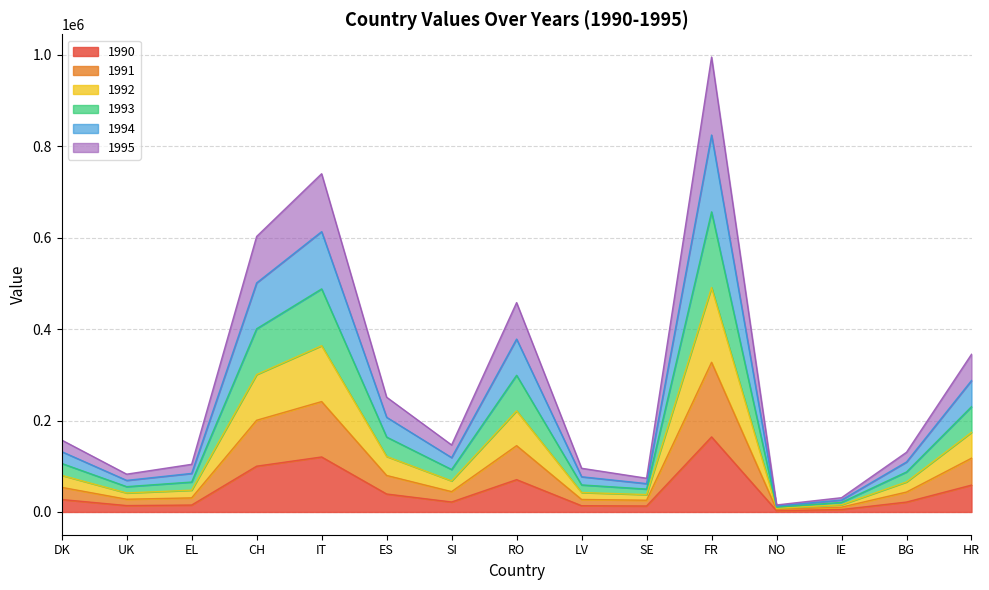

What is the average value of the 1990 series?

45870